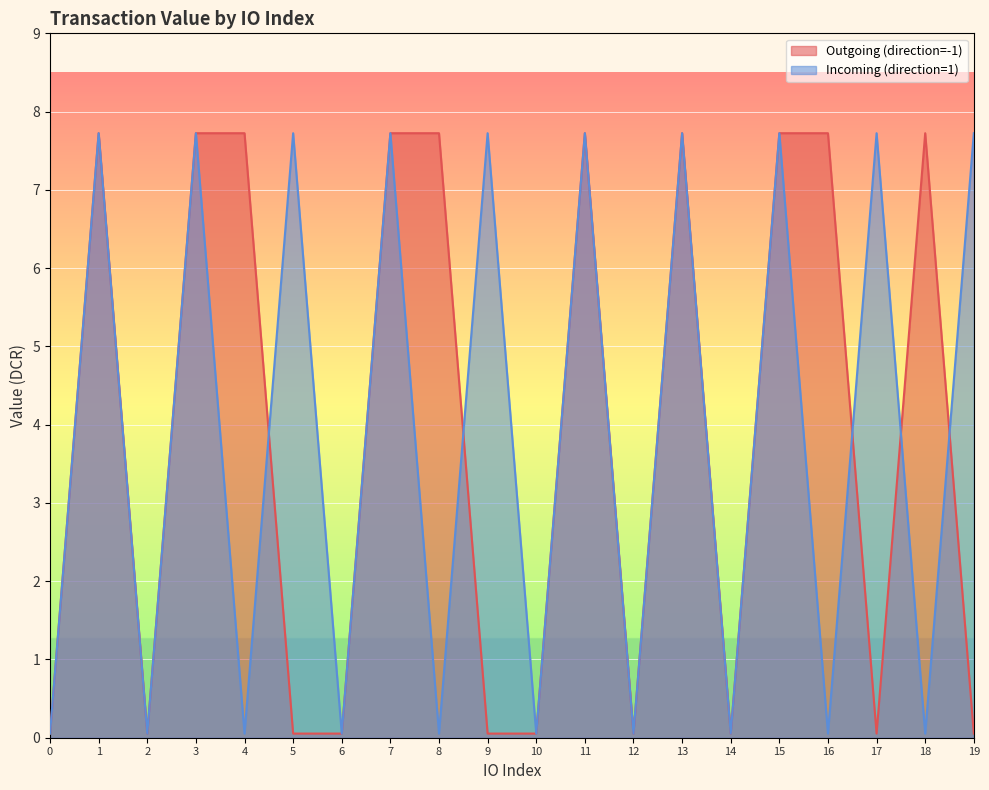

Reading left to right, what are all the values shown in this chart?

Outgoing (direction=-1): 0.1	7.7	0.1	7.7	7.7	0.1	0.1	7.7	7.7	0.1	0.1	7.7	0.1	7.7	0.1	7.7	7.7	0.1	7.7	0.1
Incoming (direction=1): 0.1	7.7	0.1	7.7	0.1	7.7	0.1	7.7	0.1	7.7	0.1	7.7	0.1	7.7	0.1	7.7	0.1	7.7	0.1	7.7